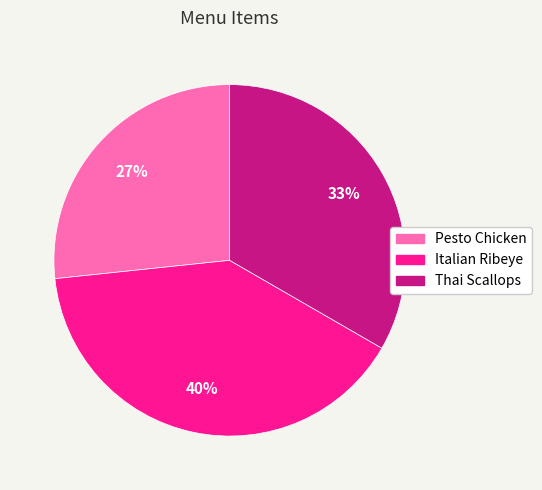

Which slice is the smallest?

Pesto Chicken